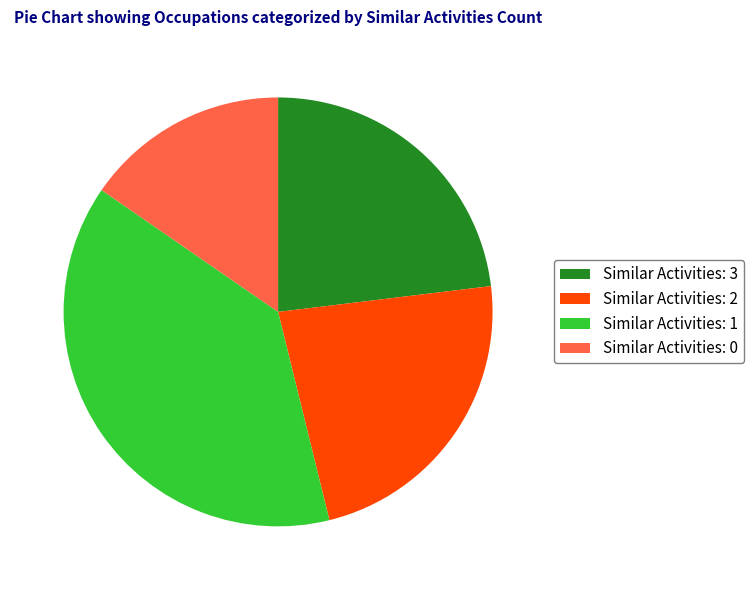

What is the ratio of the value at Similar Activities: 1 to the value at Similar Activities: 0?

2.5